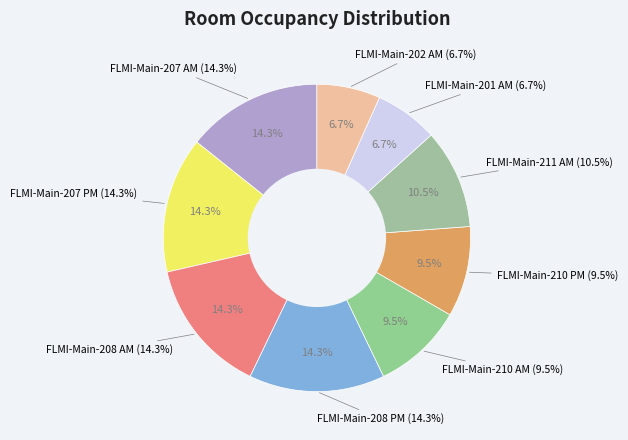

What percentage is the FLMI-Main-207 AM slice, to the nearest percent?

14%